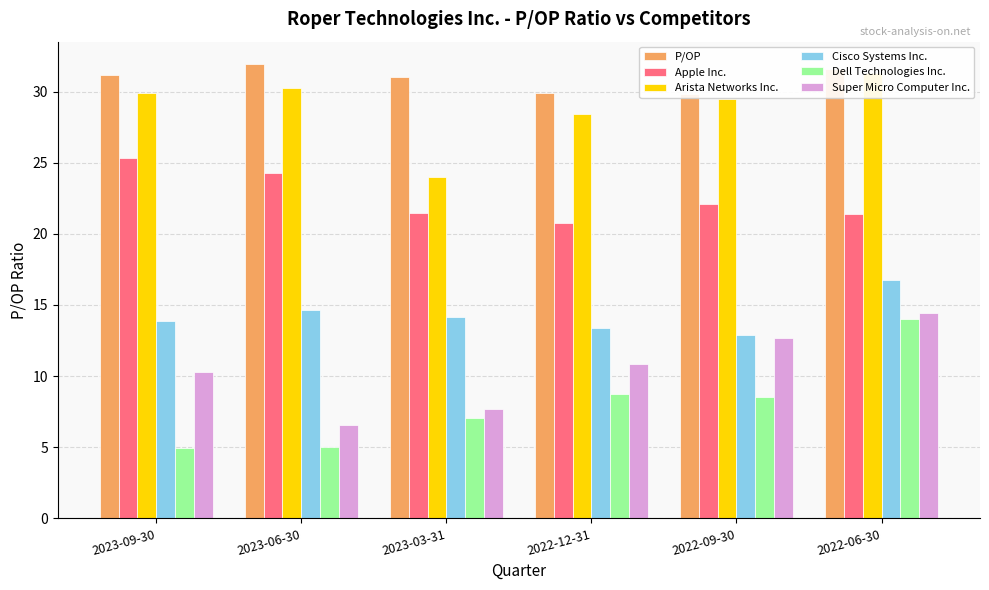

Which has a higher value, 2022-06-30 or 2023-03-31?

2022-06-30